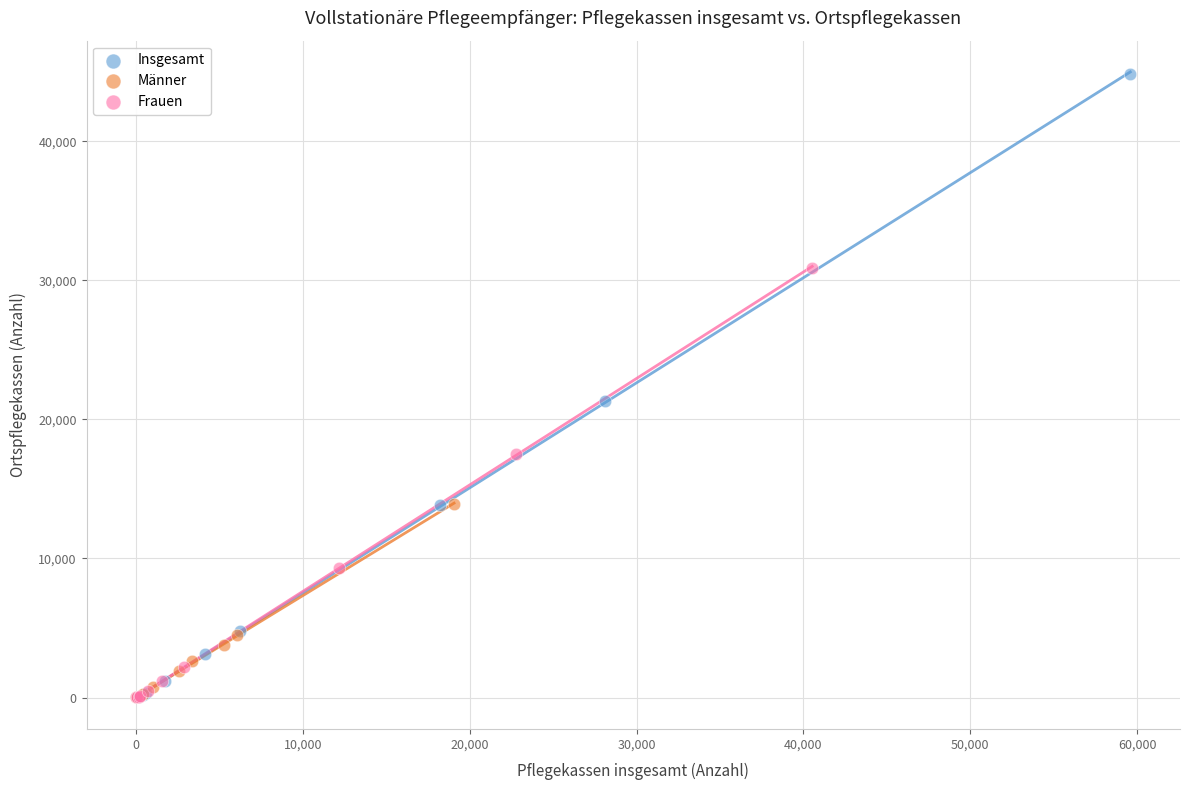

What are all the series names shown in the legend?

Insgesamt, Männer, Frauen